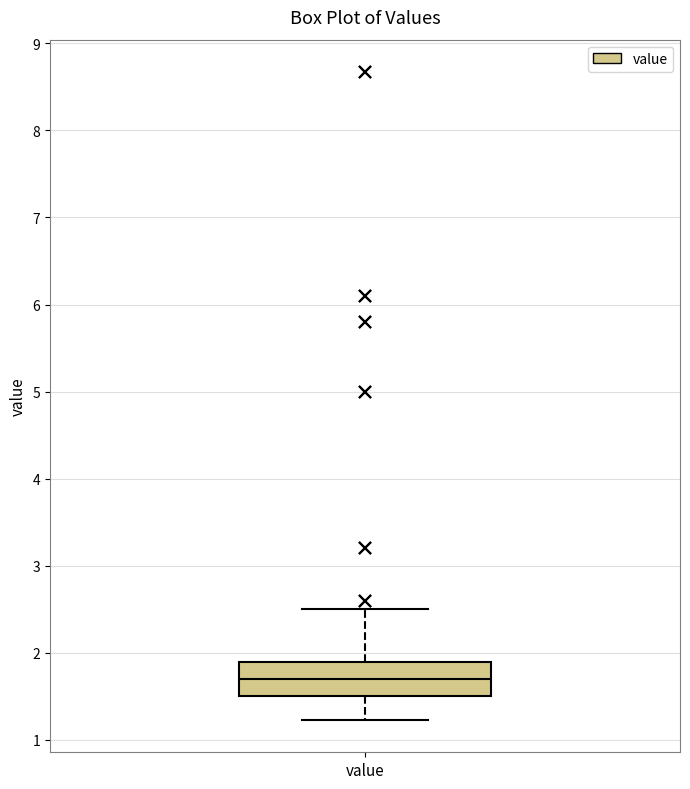

Transcribe this box plot: give where the median line is, the range the box spans, and where the two whiskers end, as read against the y-axis. The values are not printed on the chart, so give them approximately, as read against the axis.

median 1.7, box 1.5 to 1.9, whiskers 1.2 to 2.5